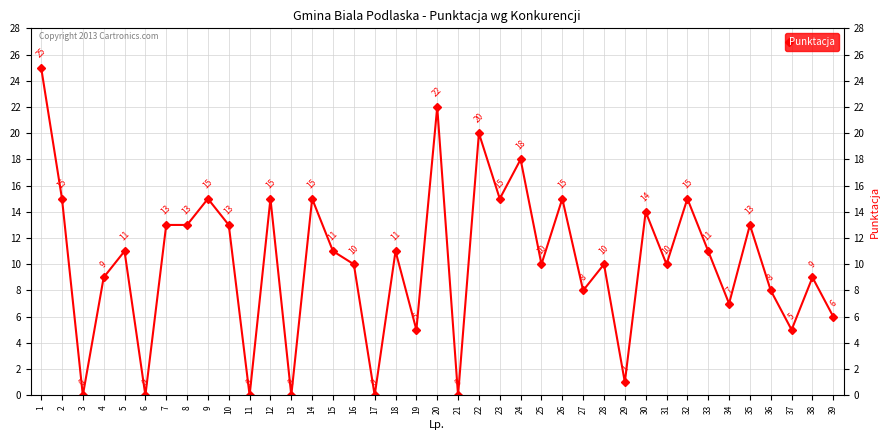

Which category has the highest value across all series?

1